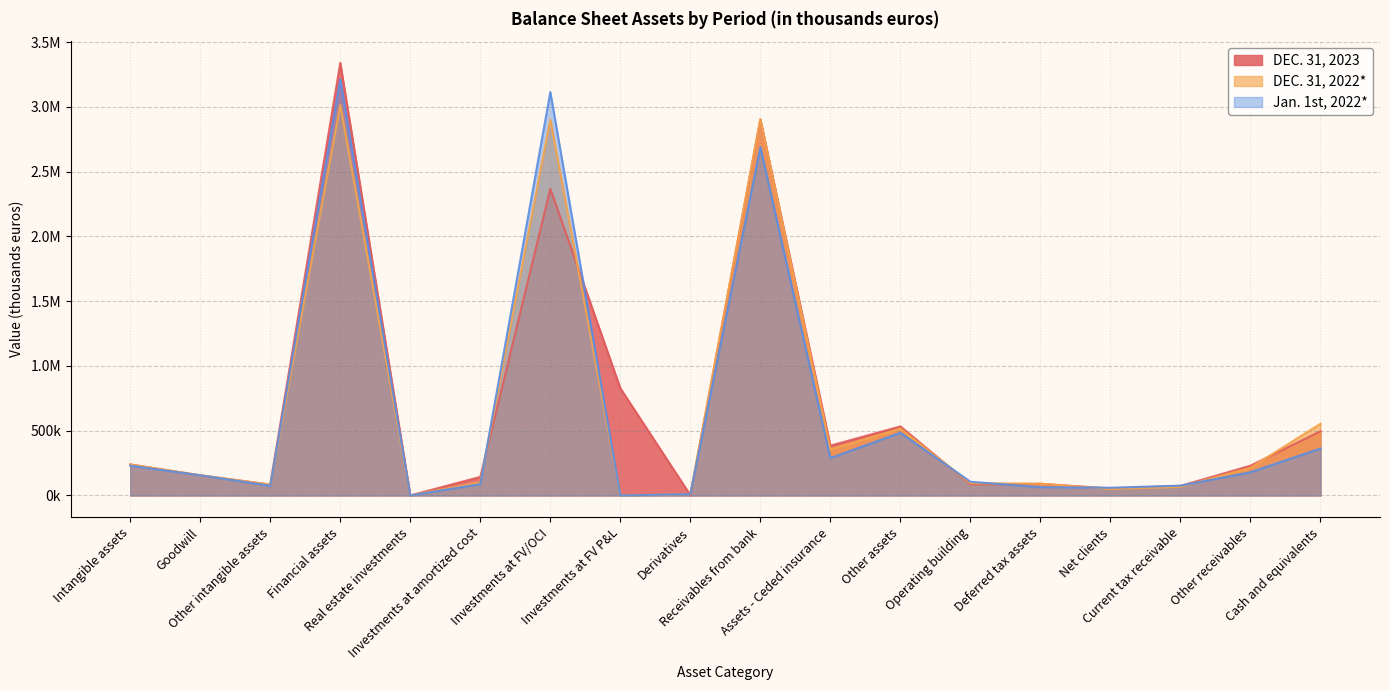

At which label does Jan. 1st, 2022* first exceed 155529?

Intangible assets